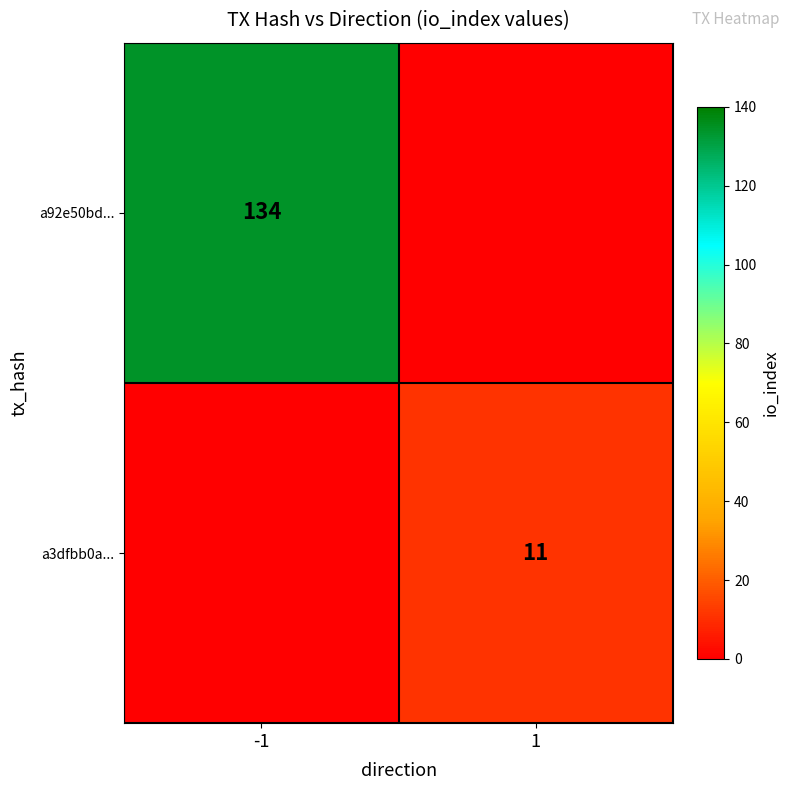

Is the value of a92e50bd... at -1 greater than the value of a3dfbb0a... at 1?

Yes